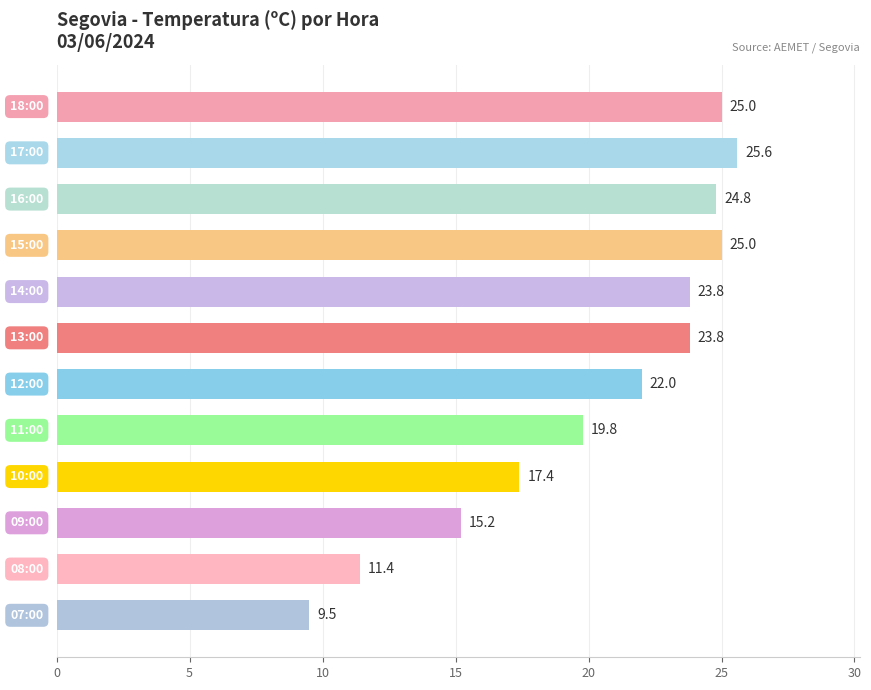

What is the value of the 11th bar from the top?

11.4